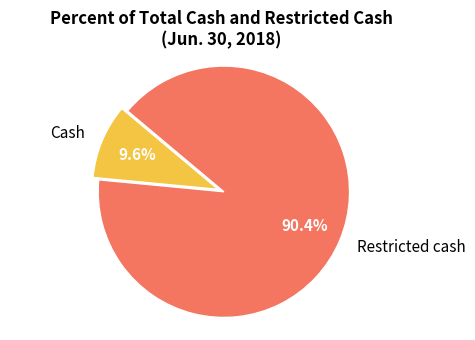

Which slice is the smallest?

Cash